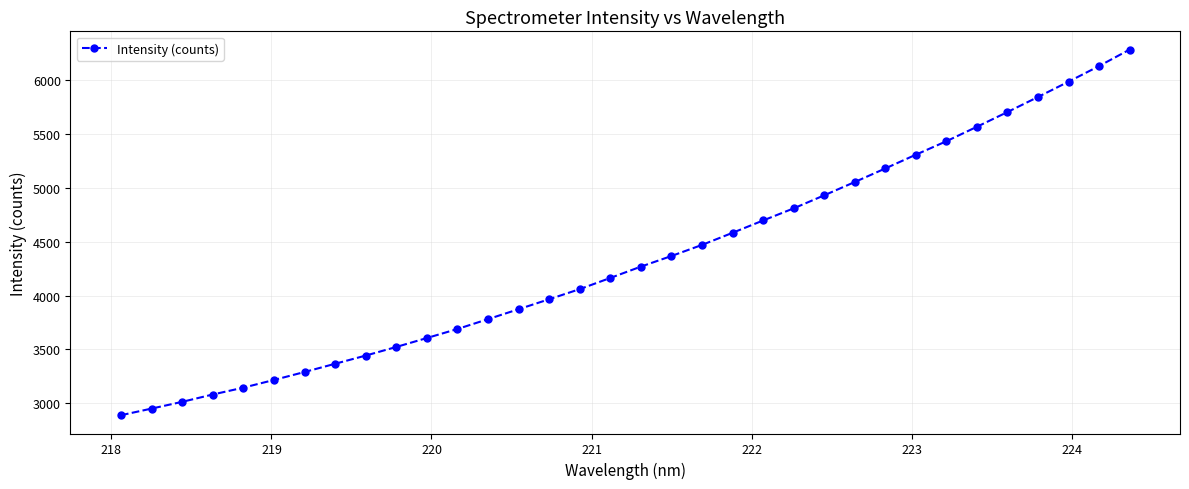

What is the difference between the maximum and minimum values?

3388.0